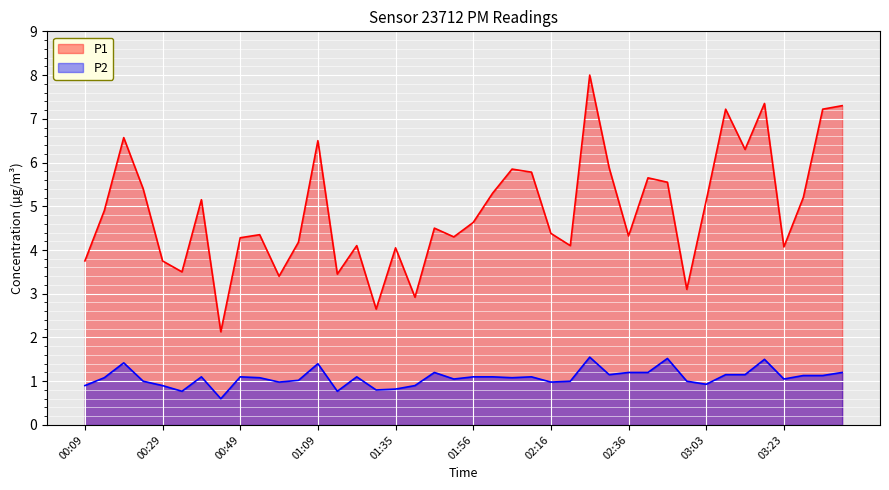

True or false: P2 and P1 intersect in this chart.

False